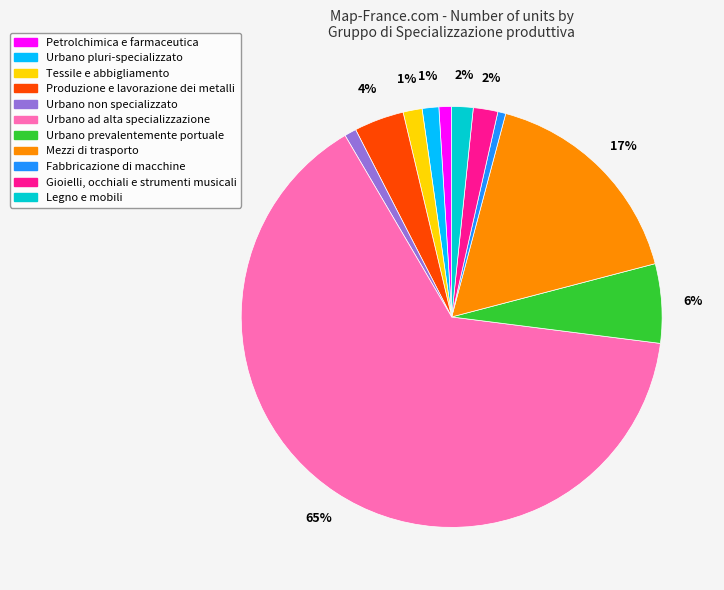

The Urbano non specializzato slice represents 9% of the pie. True or false?

False